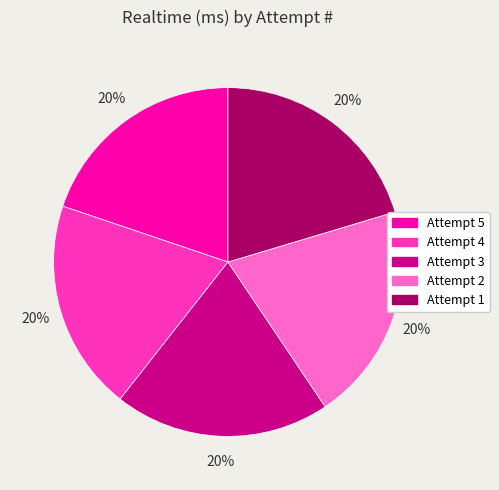

Combined, do Attempt 3 and Attempt 4 account for over 50%?

No